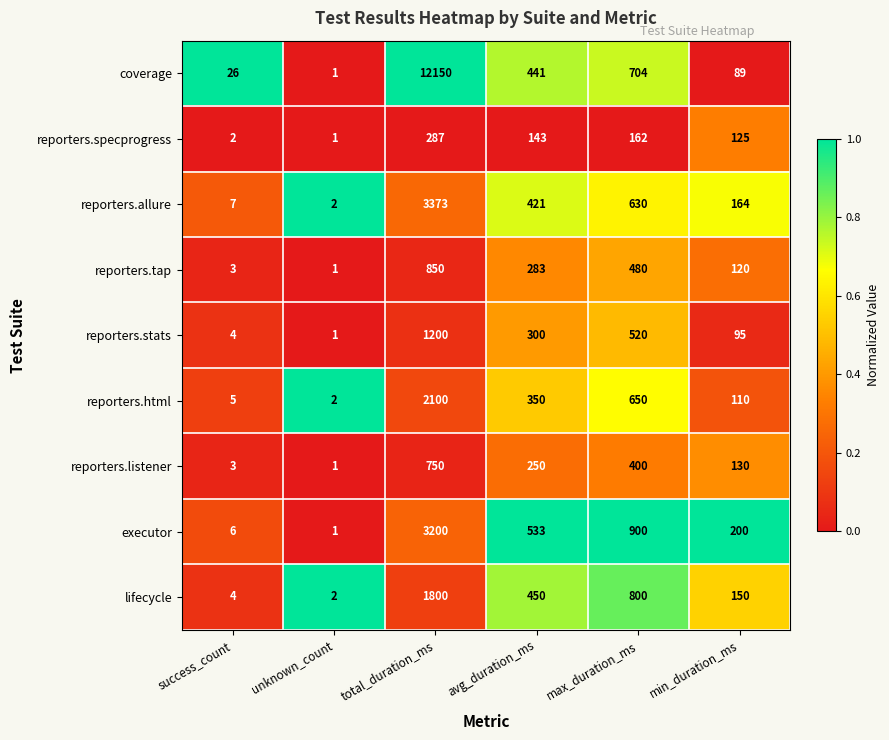

List the labels in order of reporters.allure value, smallest first.

unknown_count, success_count, min_duration_ms, avg_duration_ms, max_duration_ms, total_duration_ms